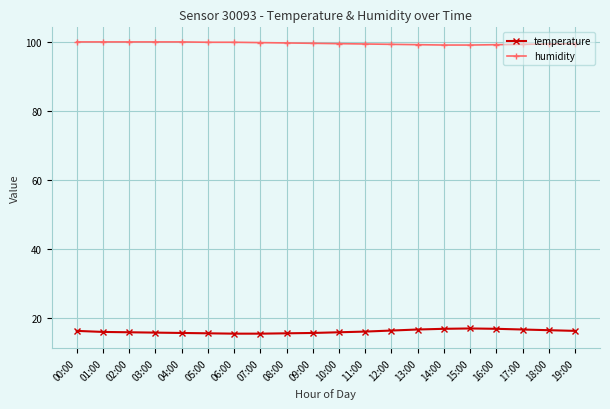

What are all the series names shown in the legend?

temperature, humidity